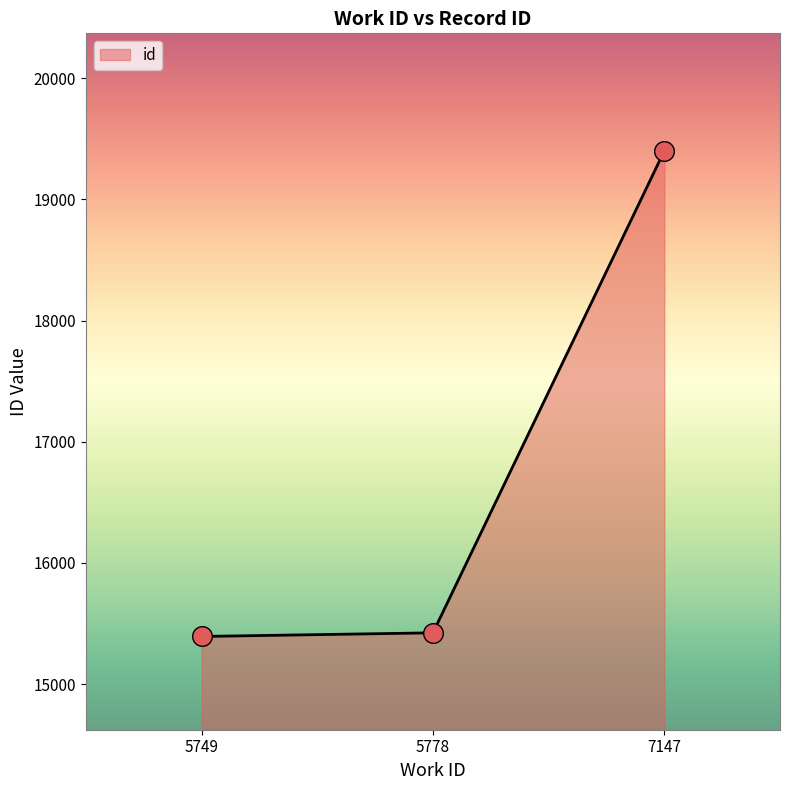

Approximately how many times larger is the value at 7147 compared to 5749?

1.3